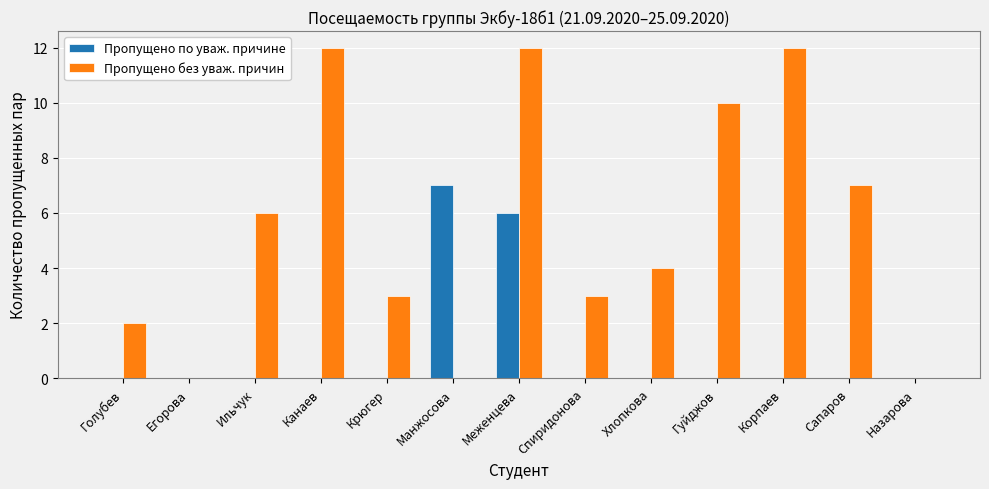

Where is Пропущено без уваж. причин nearest to the value 6?

Ильчук